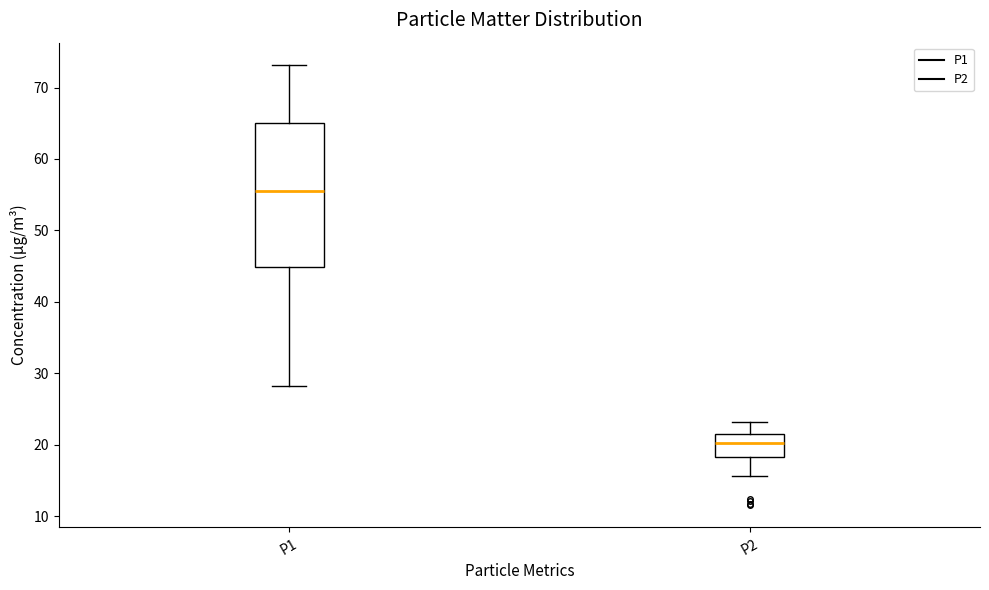

Which box has the lowest median line?

P2